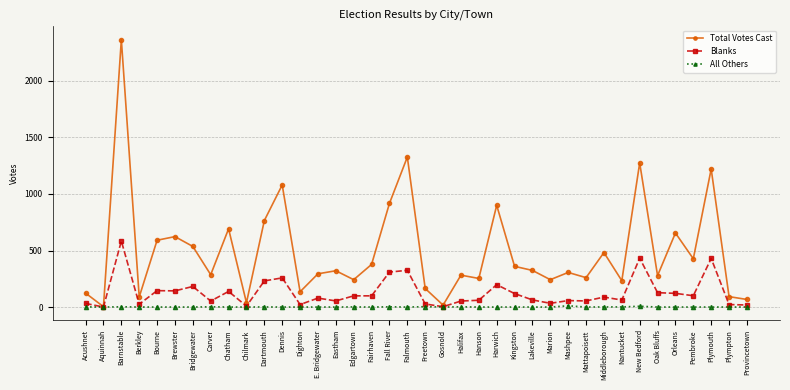

Which series has the largest range (max minus min)?

Total Votes Cast